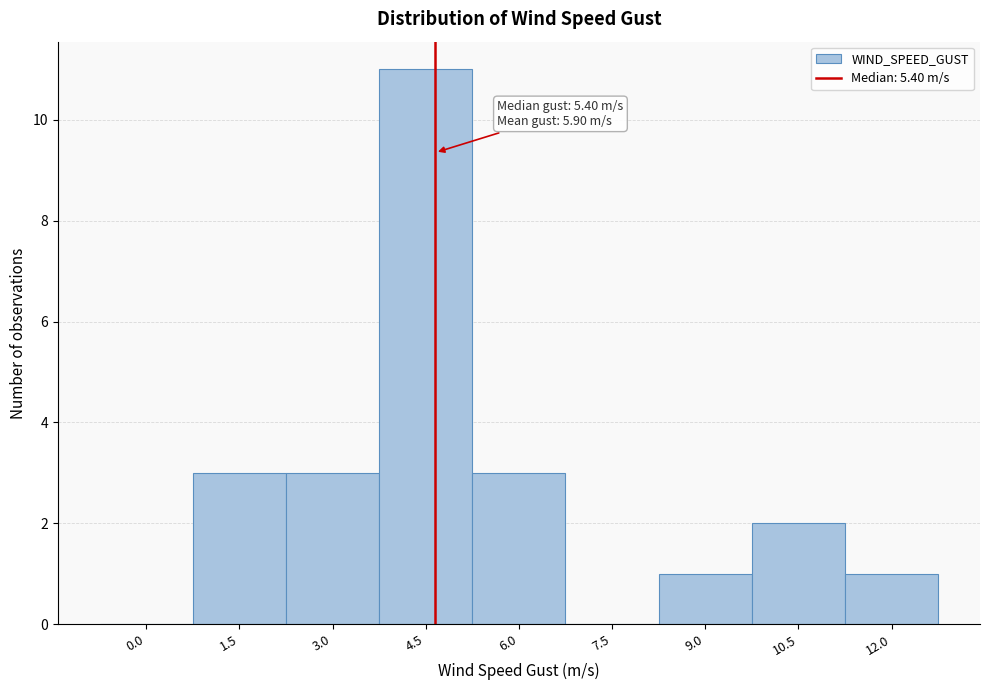

Reading left to right, list all the values displayed in this chart.

0.0=0	1.5=3	3.0=3	4.5=11	6.0=3	7.5=0	9.0=1	10.5=2	12.0=1